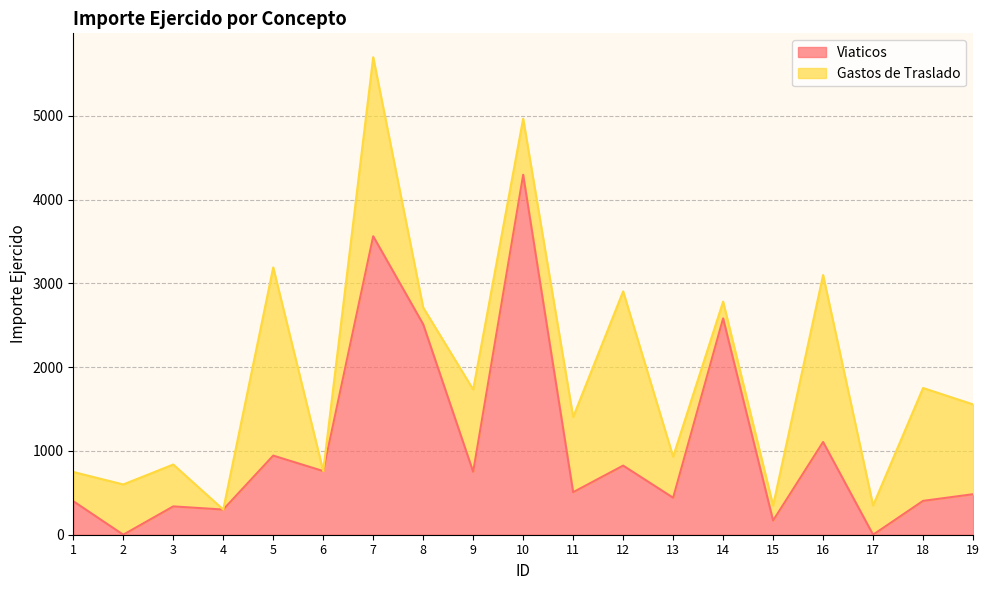

Reading left to right, extract all data points from this chart.

1=400.2	2=0.0	3=338.0	4=300.5	5=944.2	6=759.7	7=3563.0	8=2511.8	9=751.0	10=4296.3	11=507.6	12=825.0	13=441.3	14=2582.5	15=169.0	16=1107.0	17=0.0	18=404.0	19=483.6